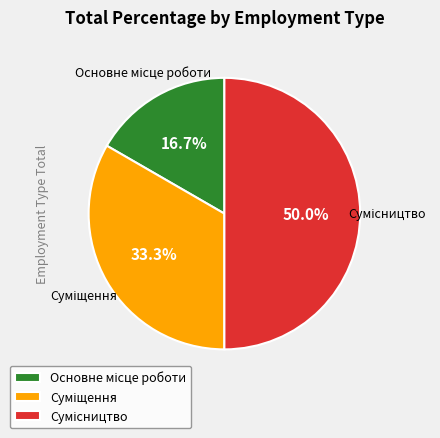

How many slices are in this pie chart?

3